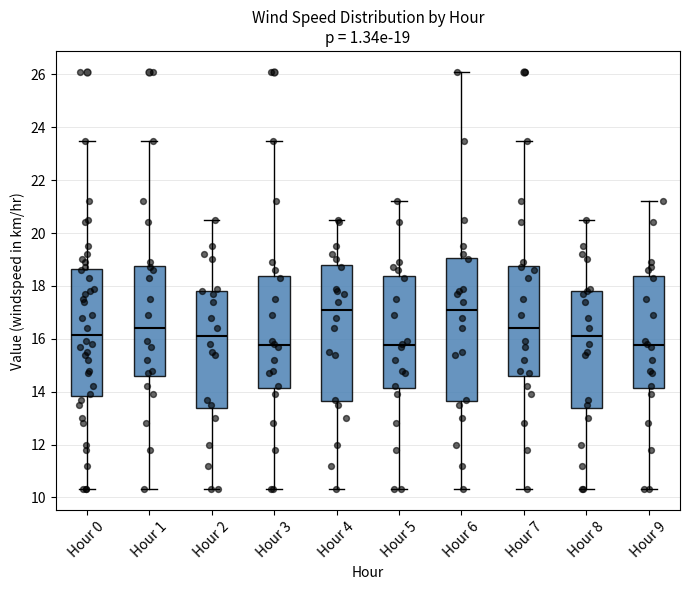

Comparing the boxes themselves (not the whiskers), which one is the tallest?

Hour 6